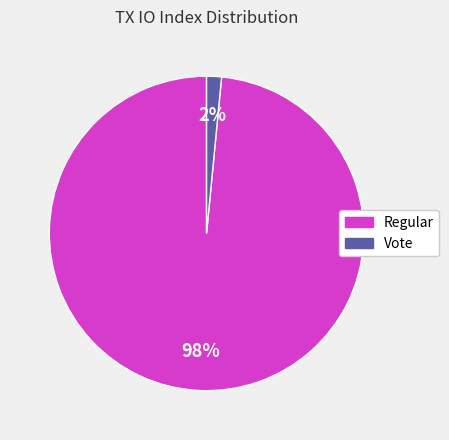

To the nearest percent, what is the average slice percentage?

50%